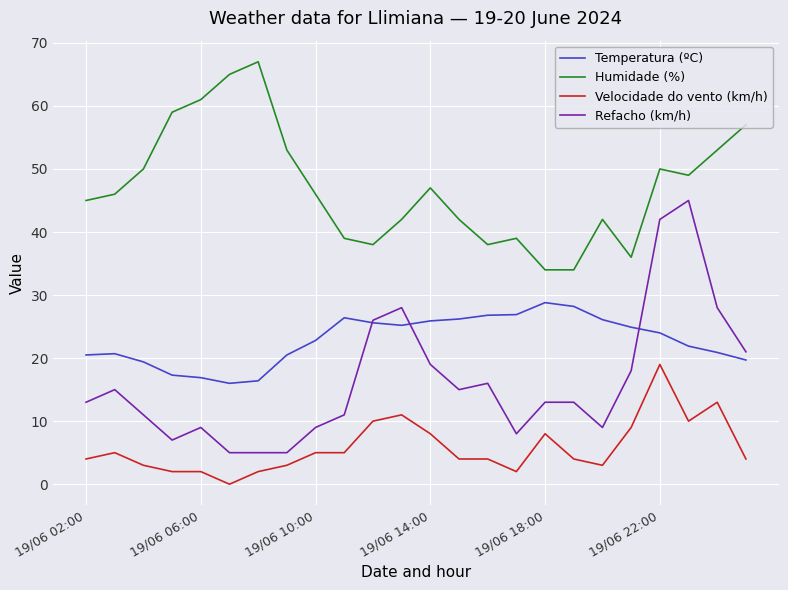

How many values in the Temperatura (ºC) series are below 24?

12